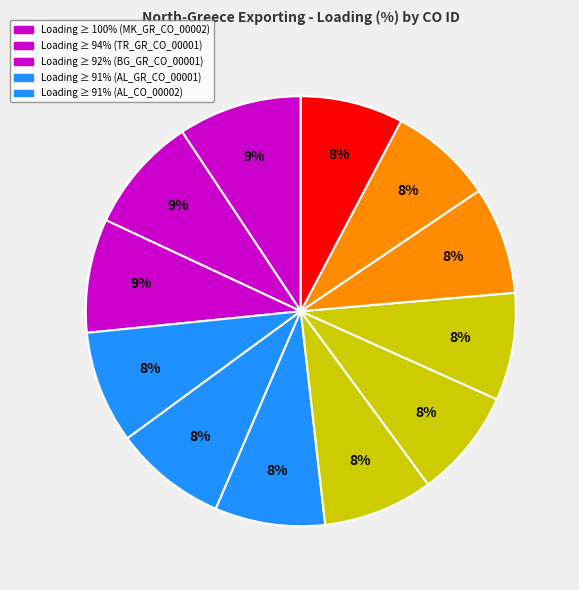

How many segments does this pie chart have?

12